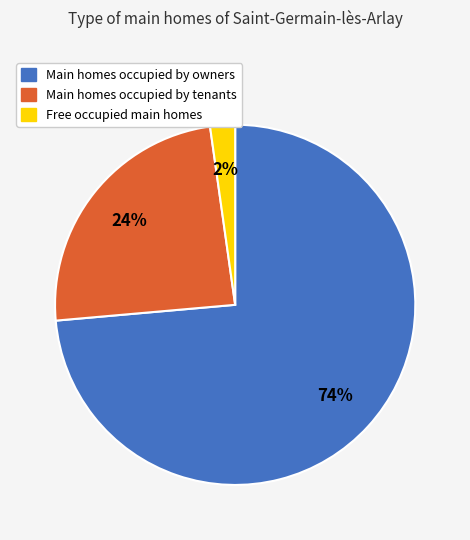

Is there a majority slice in this chart?

Yes